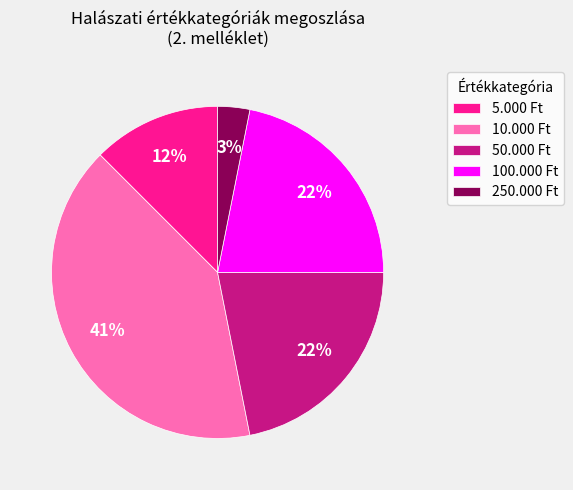

Do 50.000 Ft and 250.000 Ft together represent more than half of the pie?

No